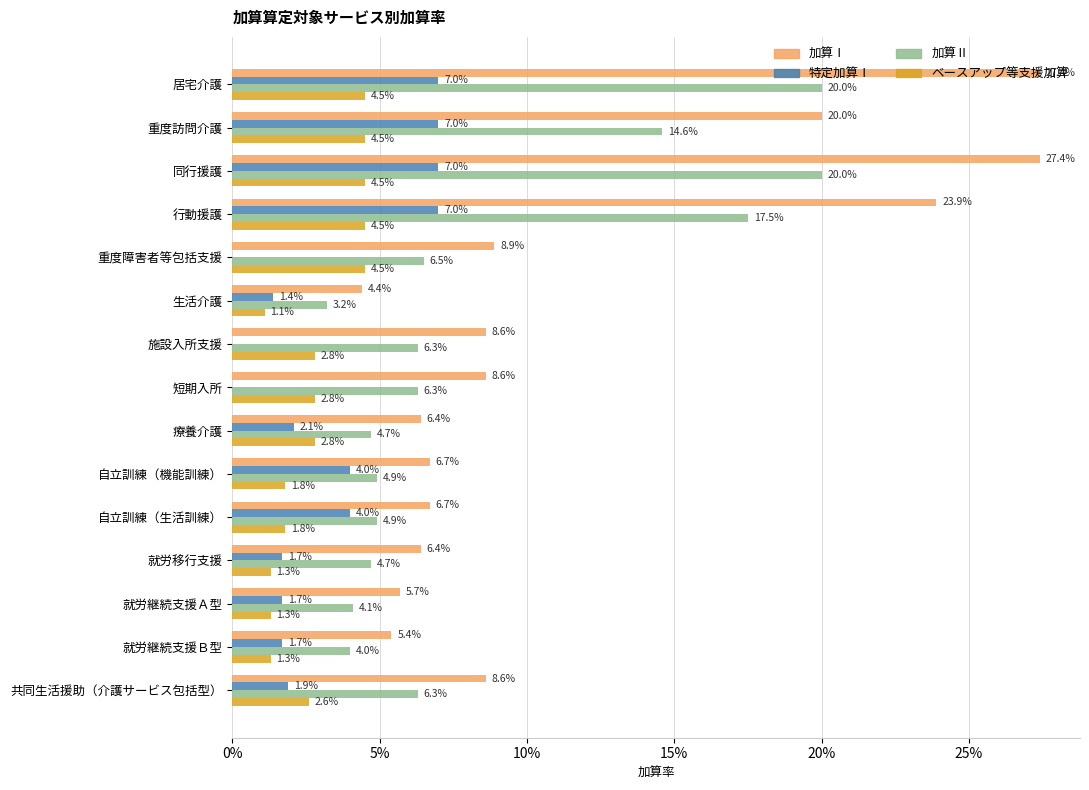

What are all the series names shown in the legend?

加算Ⅰ, 特定加算Ⅰ, 加算Ⅱ, ベースアップ等支援加算